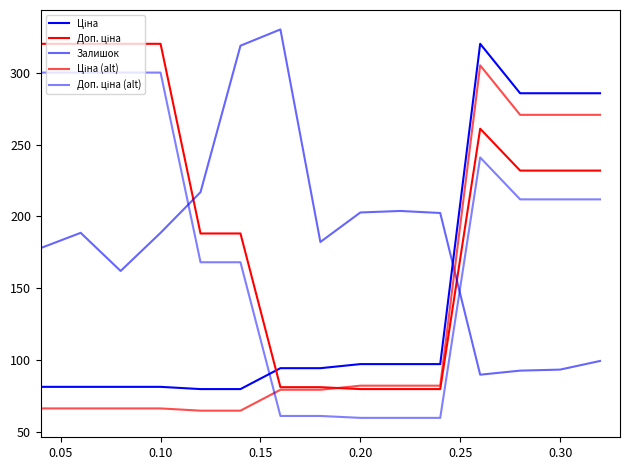

How many lines are shown in the chart?

5